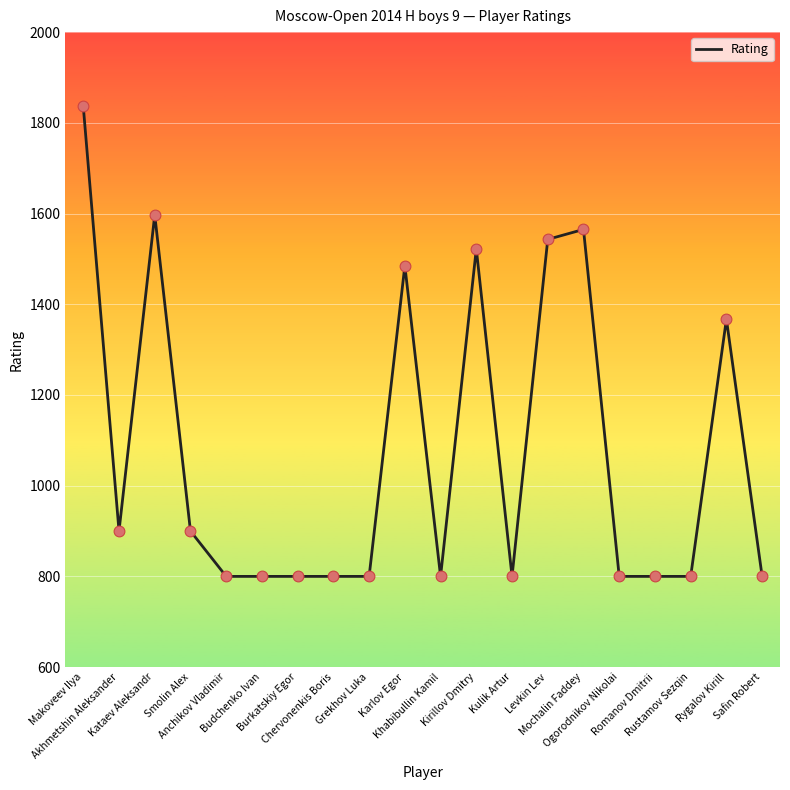

What is the change in value from Makoveev Ilya to Smolin Alex?

-936